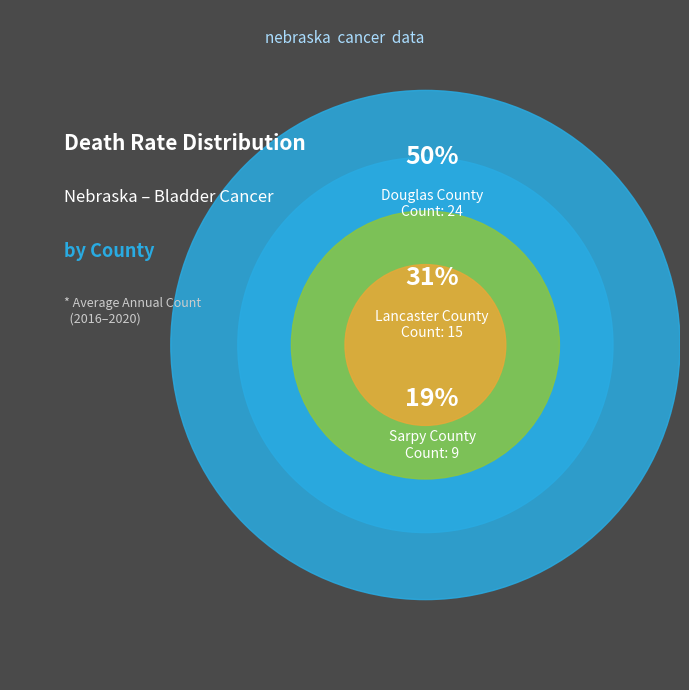

To the nearest percent, what is the combined percentage of Douglas County and Lancaster County?

81%